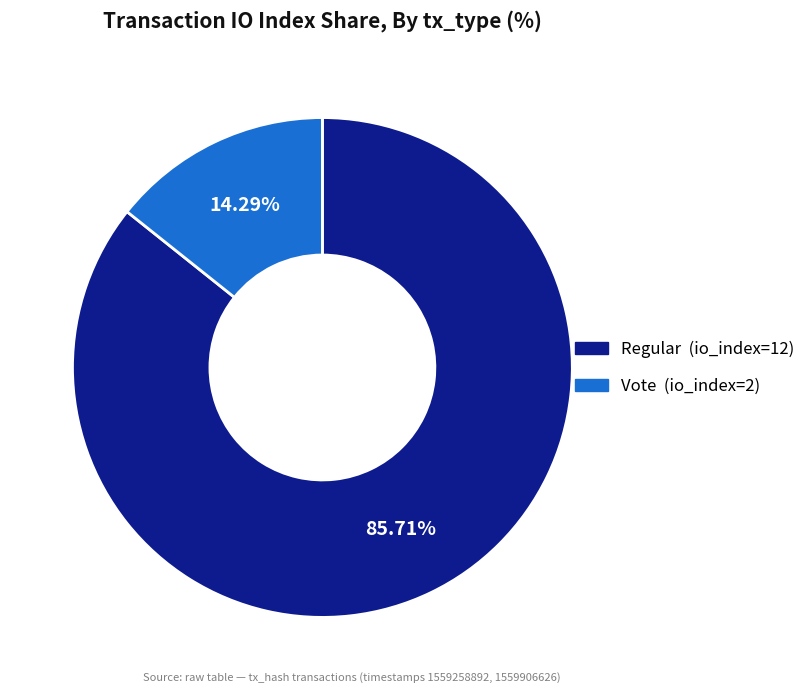

Is there any slice that represents more than half of the pie?

Yes